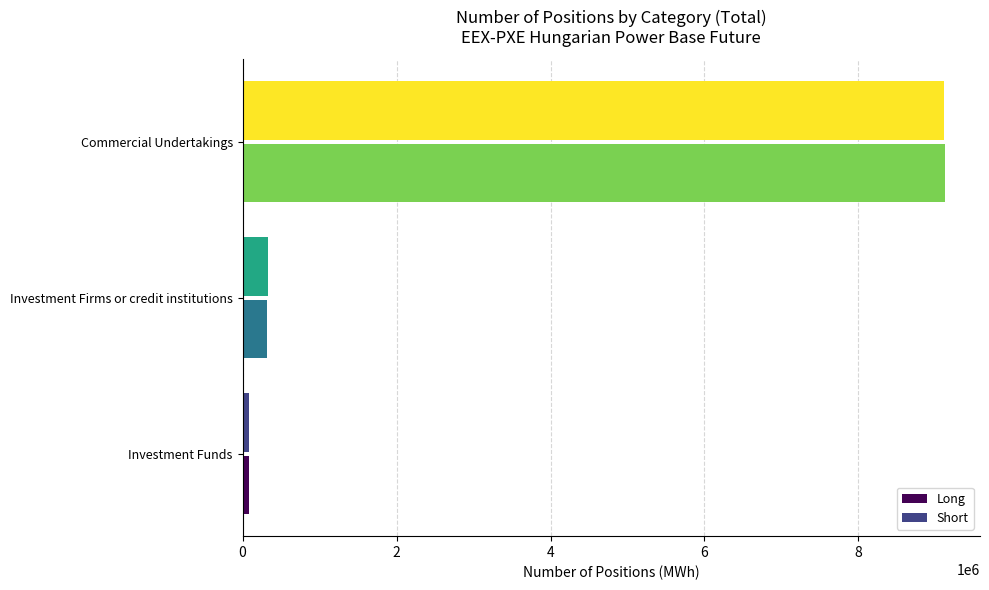

What is the sum of all Short values?

9525172